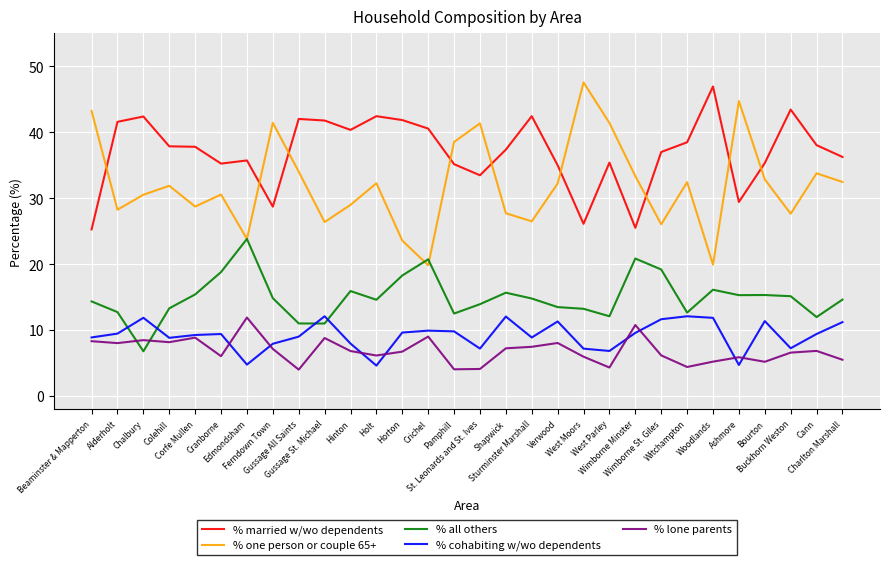

Which category has the highest value in the % all others series?

Edmondsham